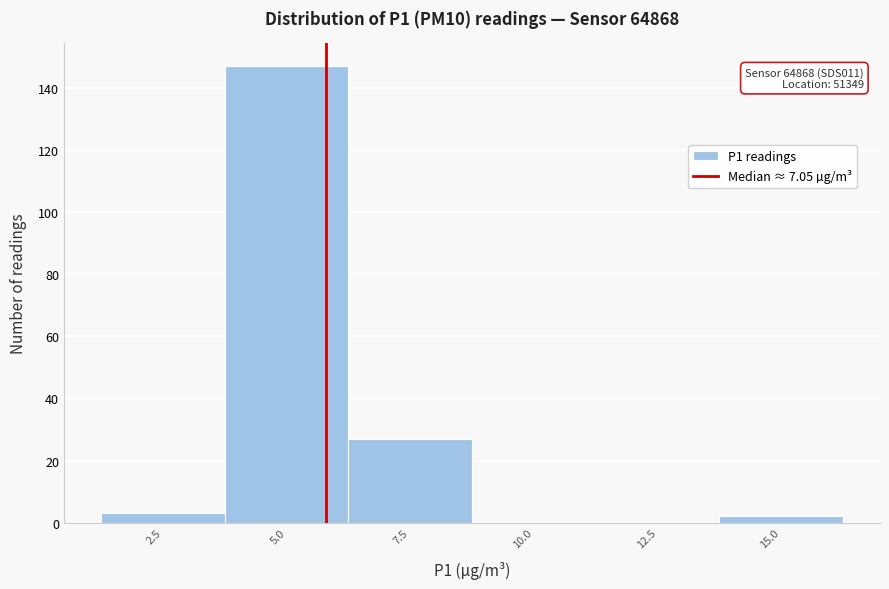

Reading left to right, what are all the values shown in this chart?

2.5=3	5.0=147	7.5=27	10.0=0	12.5=0	15.0=2